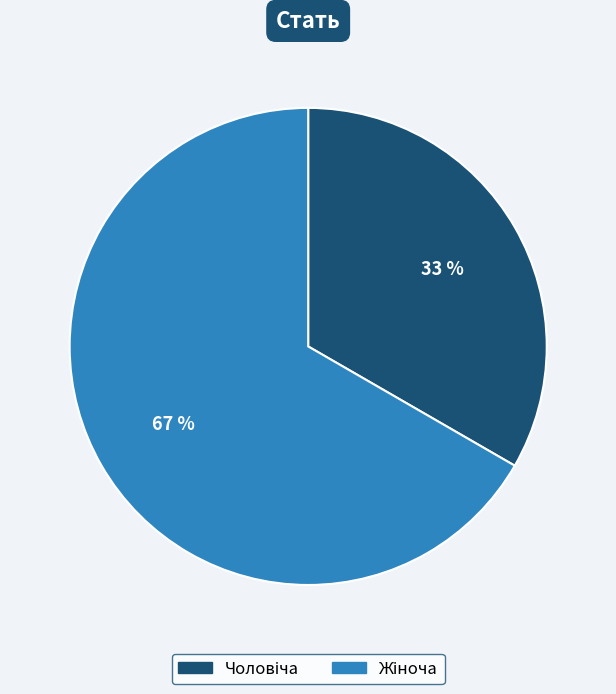

To the nearest percent, what is the average slice percentage?

50%